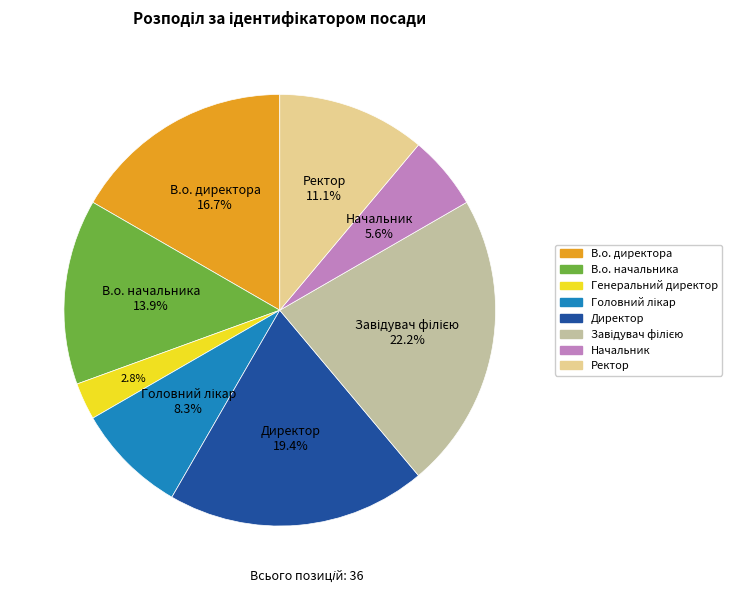

Does Генеральний директор represent more than half of the total?

No